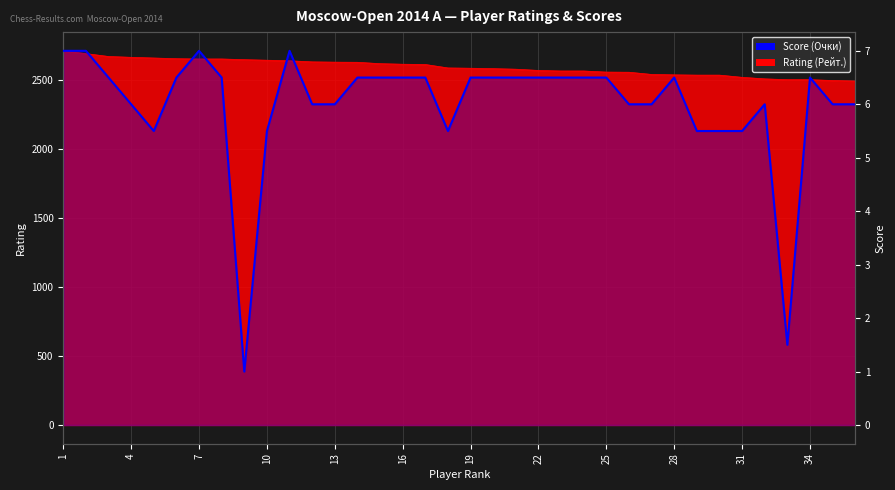

Is it true that the value at 10 is 3.4?

False